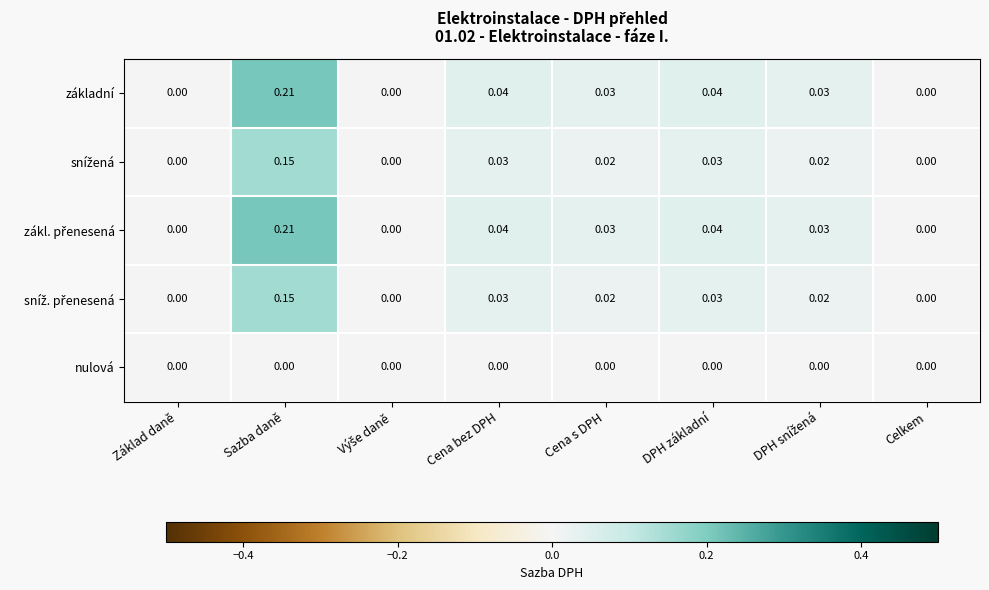

At which category does the chart reach its peak across all series?

Sazba daně